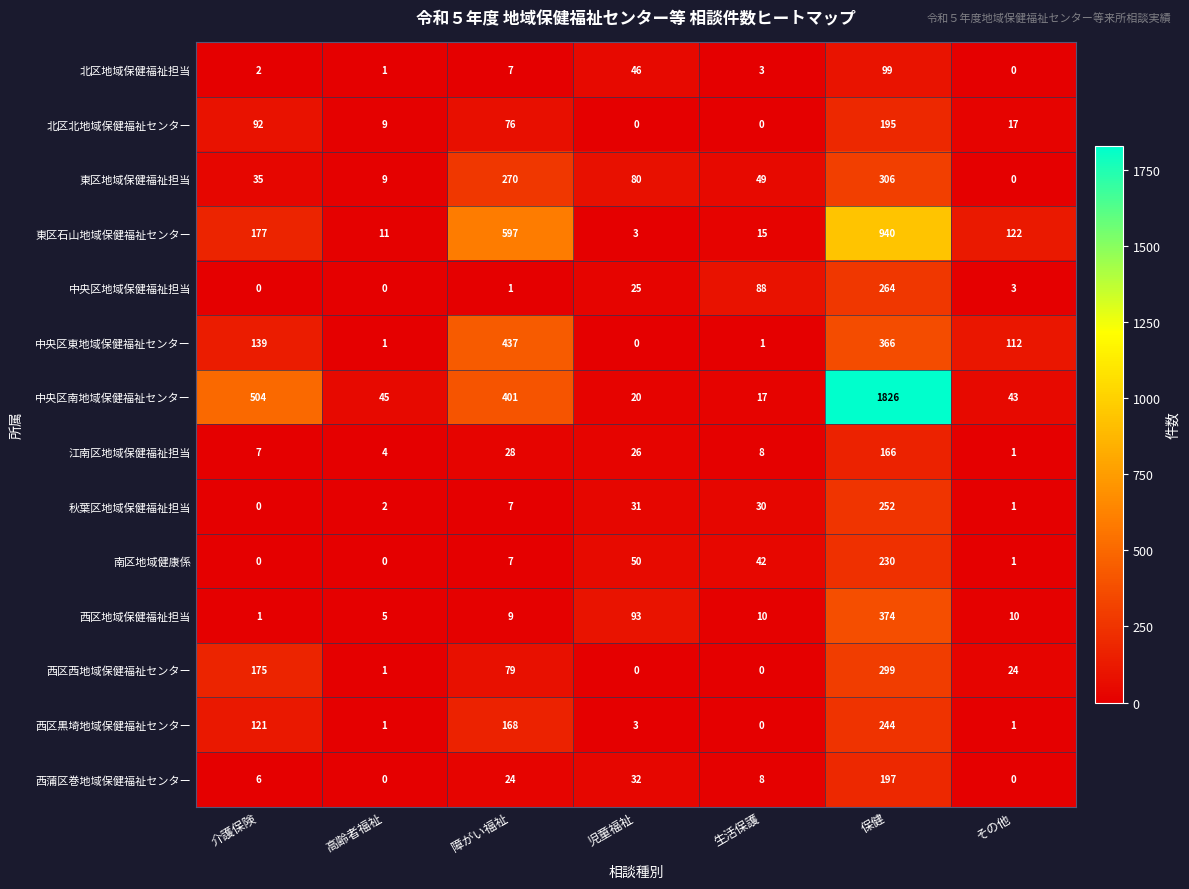

What is the sum of the 東区石山地域保健福祉センター values at 高齢者福祉 and 介護保険?

188